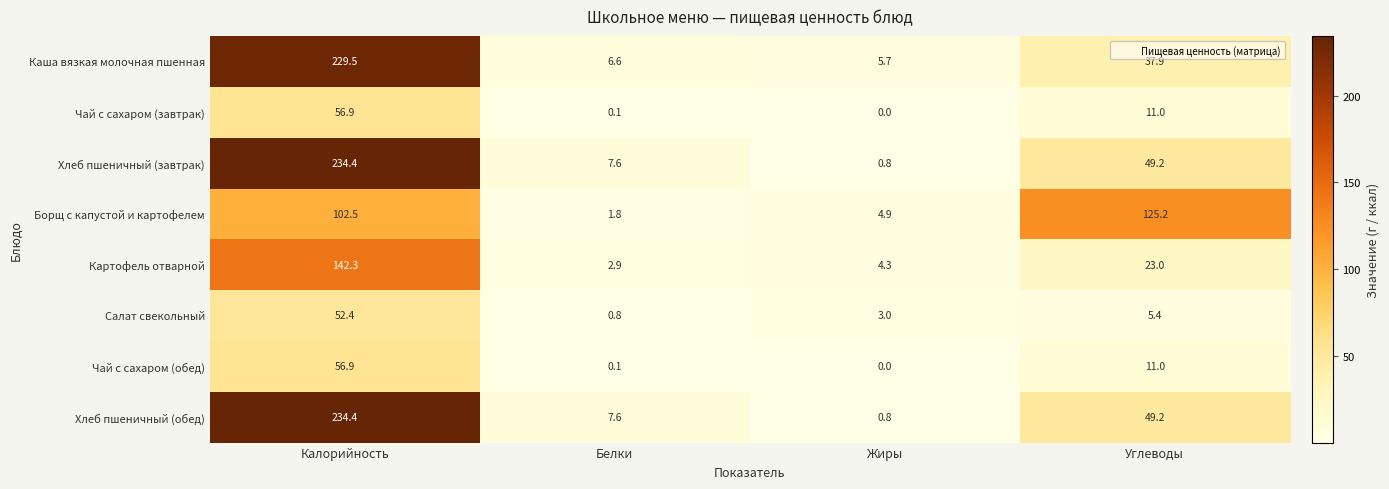

At which category is the sum across all series the highest?

Калорийность